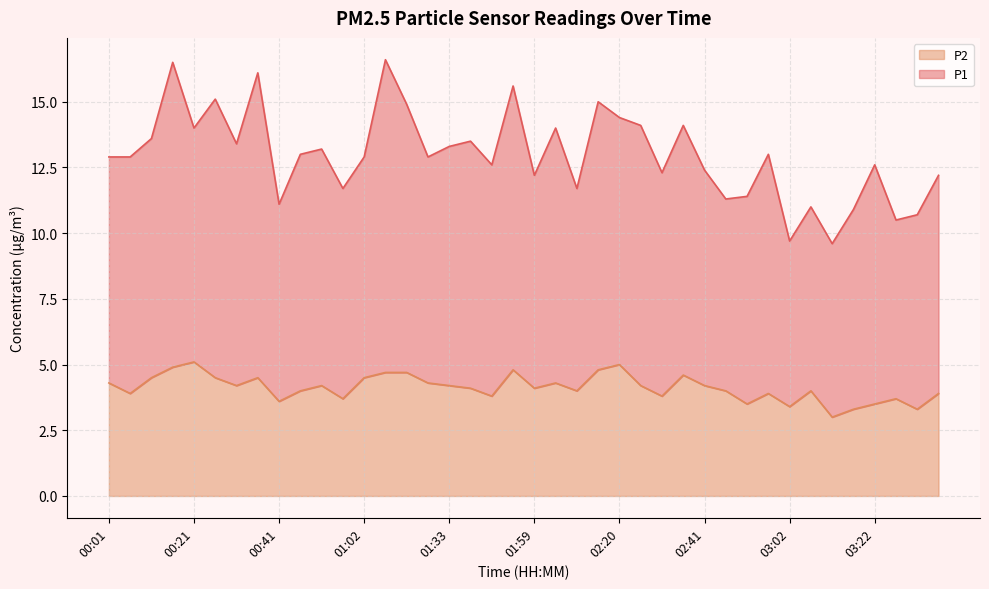

True or false: P1 has a value of 7.6 at 01:49.

False